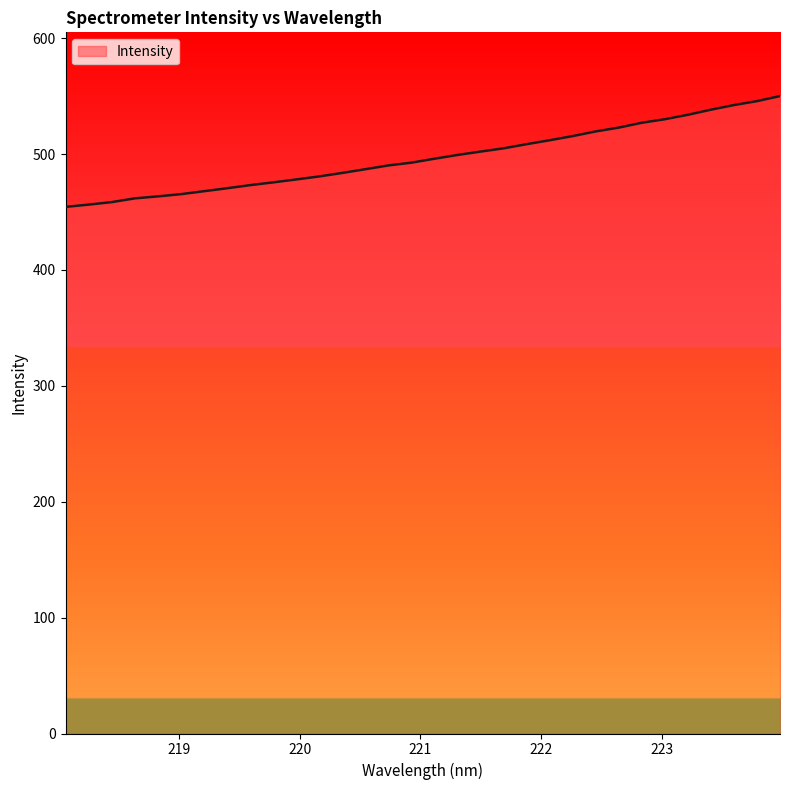

What is the sum of all values?

15908.3